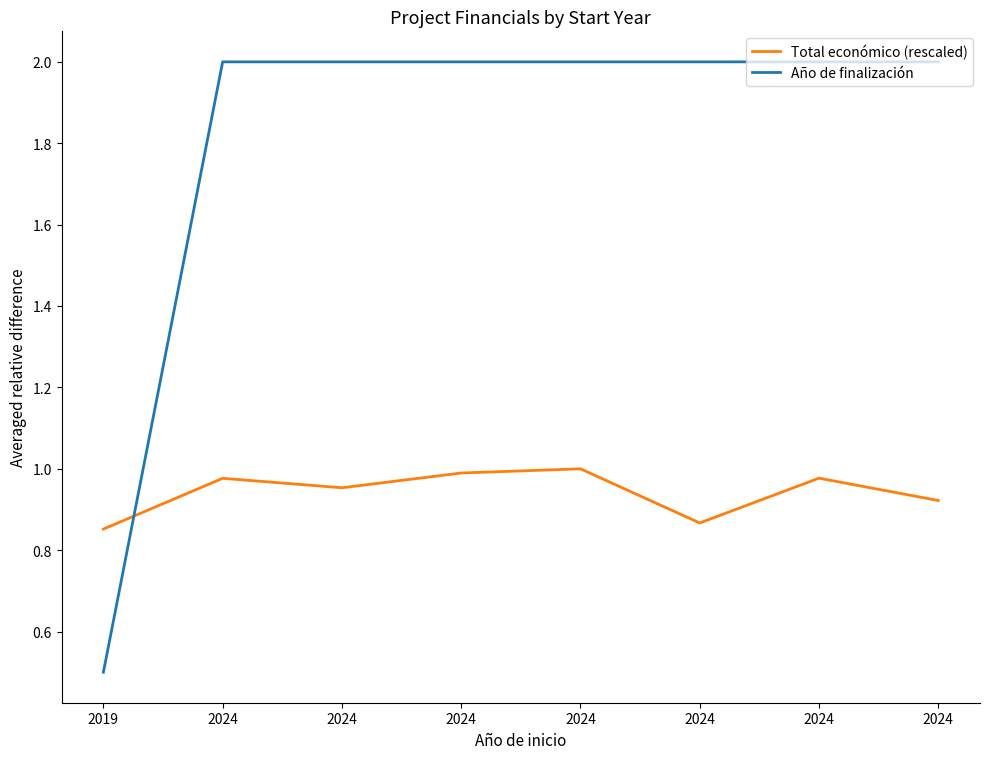

What is the difference between the Año de finalización values at 2019 and 2024?

1.5